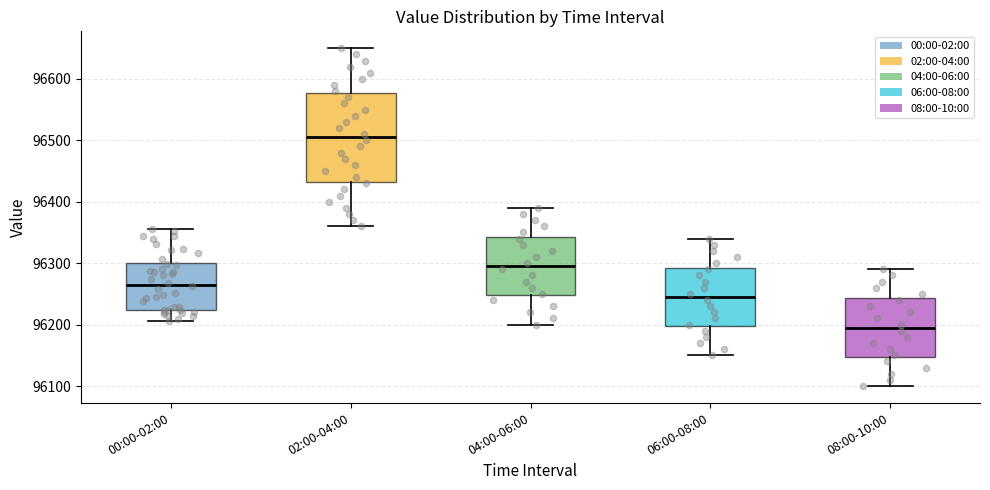

Reading left to right, read every box against the y-axis: the position of its median line, the range the box covers, and the ends of its whiskers. The values are not printed on the chart, so give them approximately, as read against the axis.

00:00-02:00: median 96270, box 96220 to 96300, whiskers 96210 to 96360
02:00-04:00: median 96510, box 96430 to 96580, whiskers 96360 to 96650
04:00-06:00: median 96300, box 96250 to 96340, whiskers 96200 to 96390
06:00-08:00: median 96250, box 96200 to 96290, whiskers 96150 to 96340
08:00-10:00: median 96200, box 96150 to 96240, whiskers 96100 to 96290